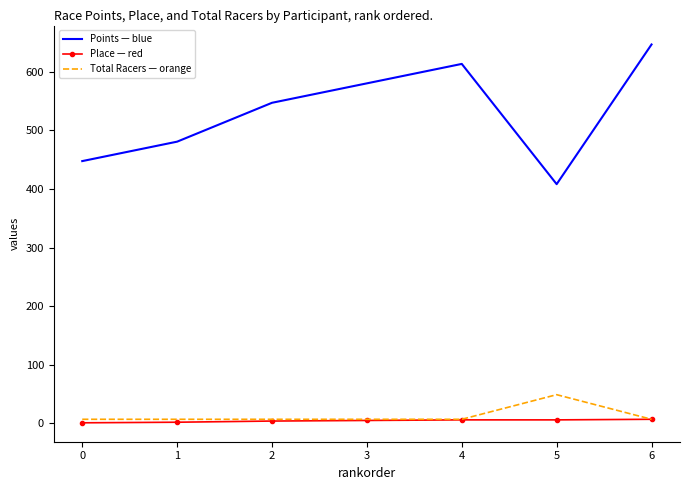

What is the greatest value displayed?

646.6